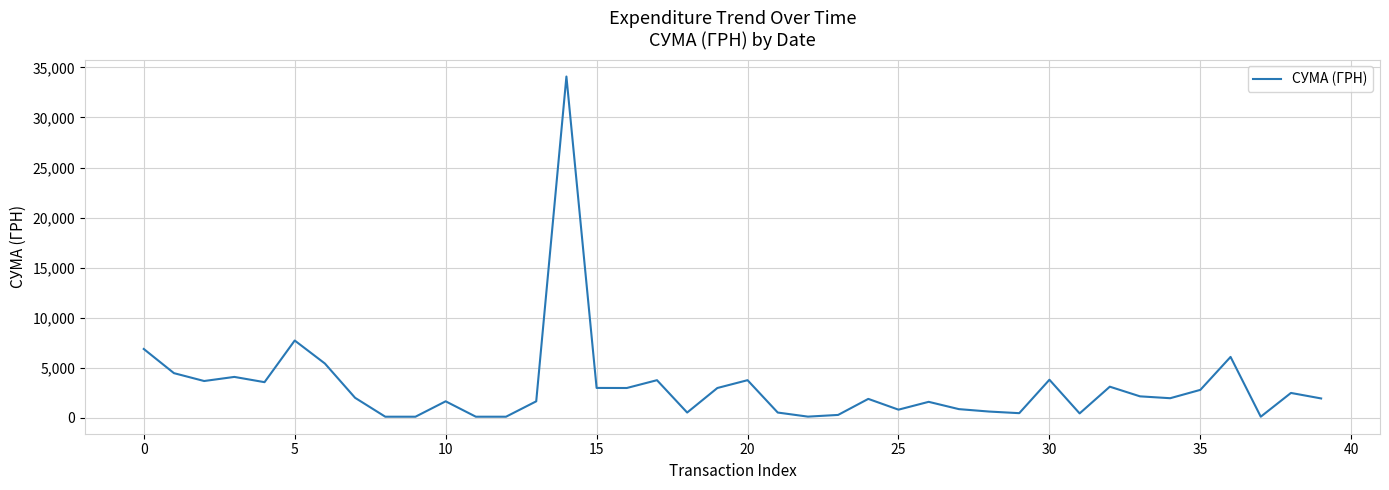

What is the maximum value shown in the chart?

34086.8